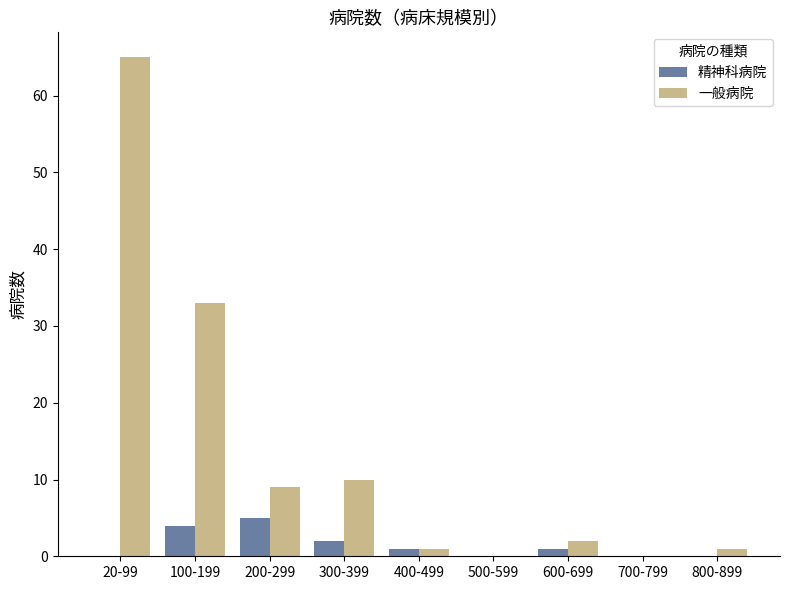

Is it true that 一般病院 equals 0 at 700-799?

True